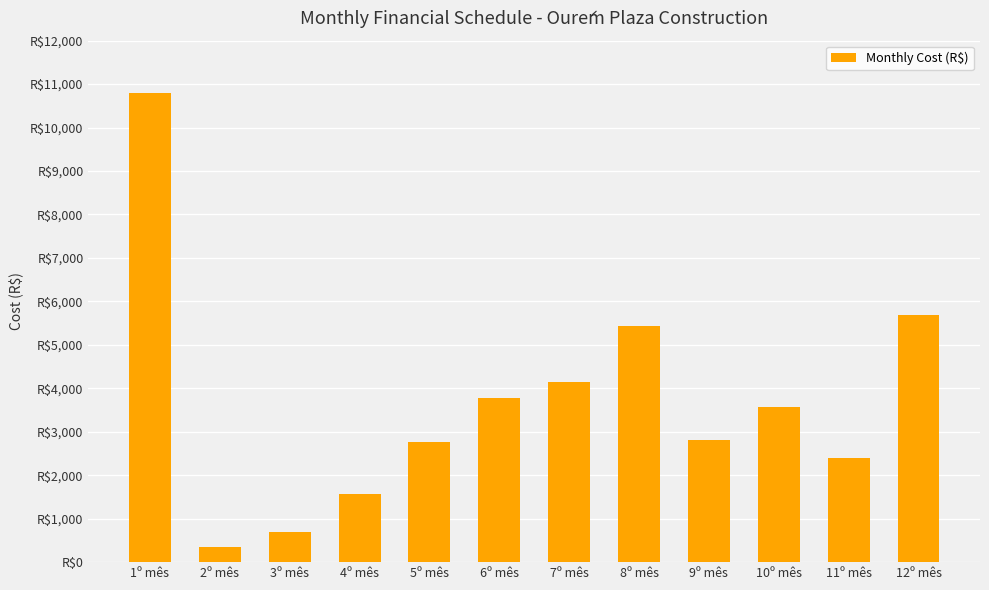

What is the label of the 5th bar from the left?

5º mês